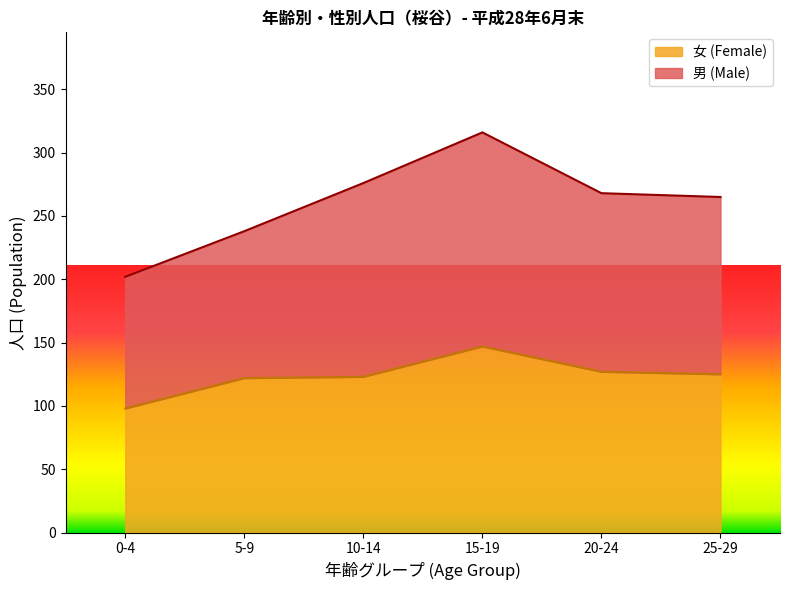

True or false: 男 (Male) and 女 (Female) cross at least once.

False